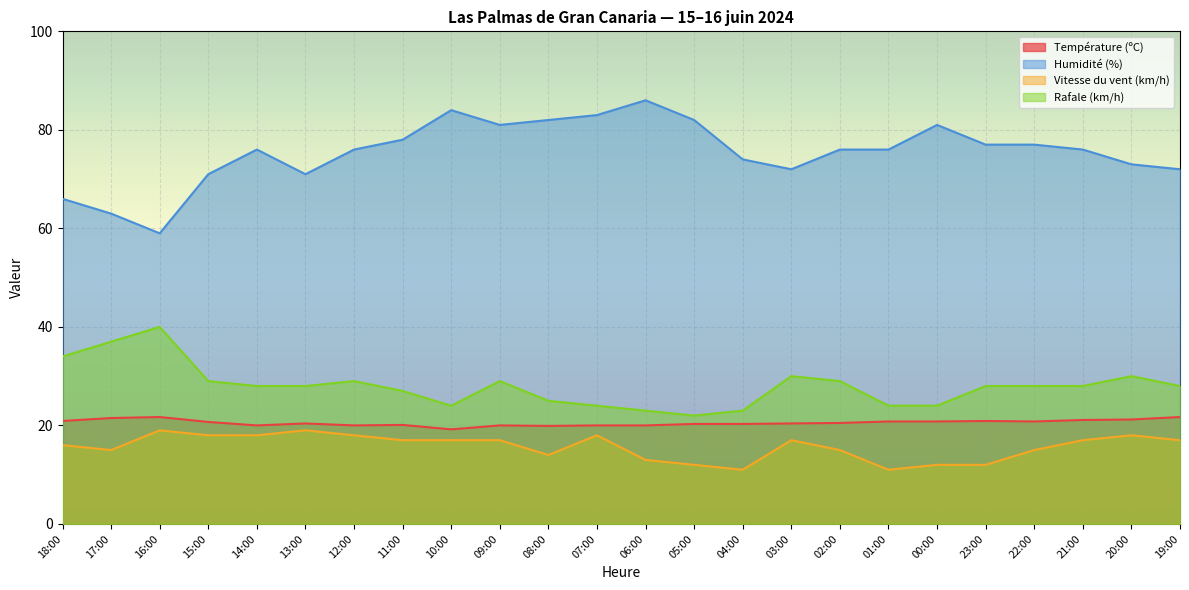

What is the label of the 18th point from the left?

01:00